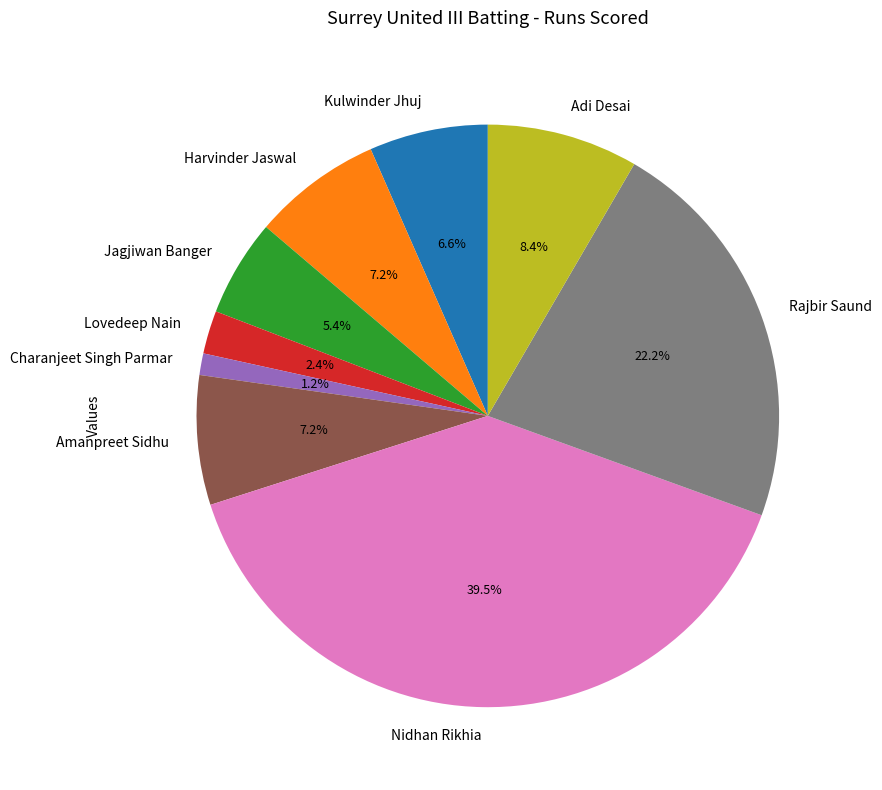

Between Rajbir Saund and Lovedeep Nain, which is larger?

Rajbir Saund